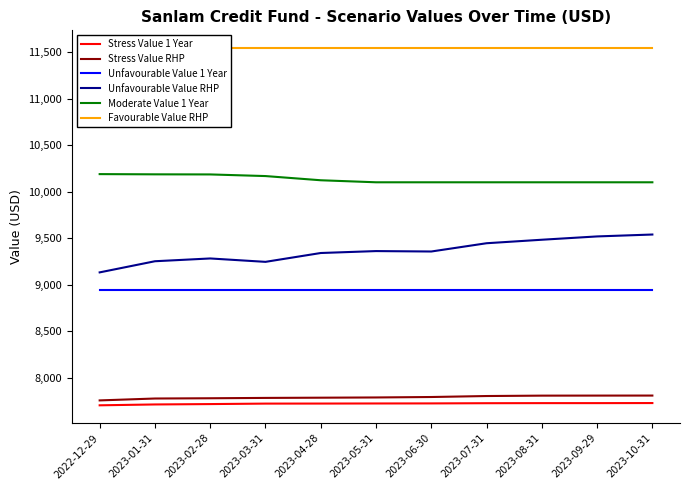

What is the difference between the maximum and minimum values in the Stress Value RHP series?

52.2